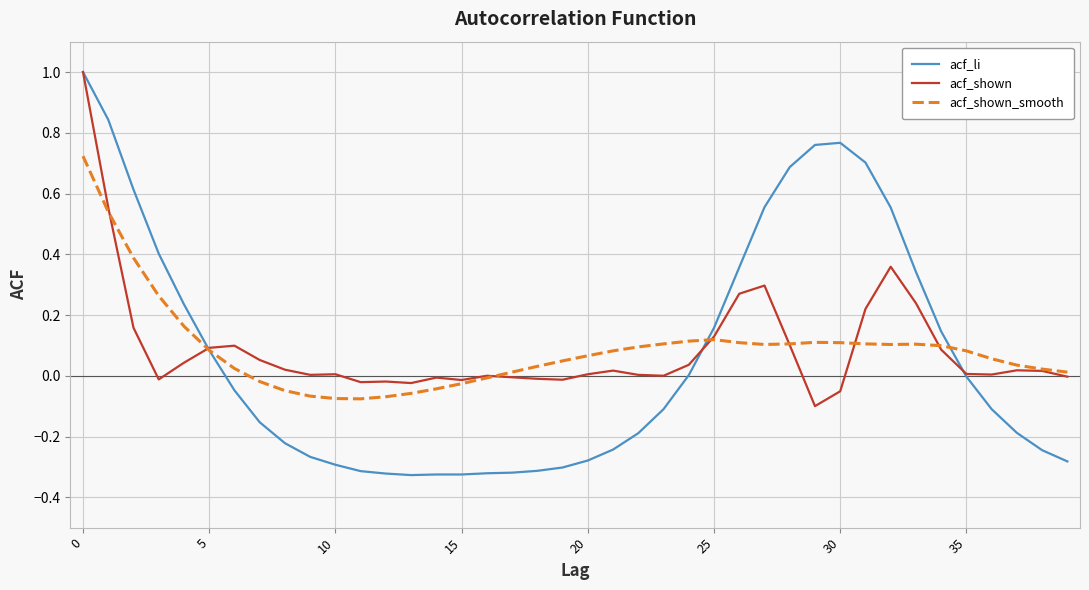

Which series has the widest spread of values?

acf_li